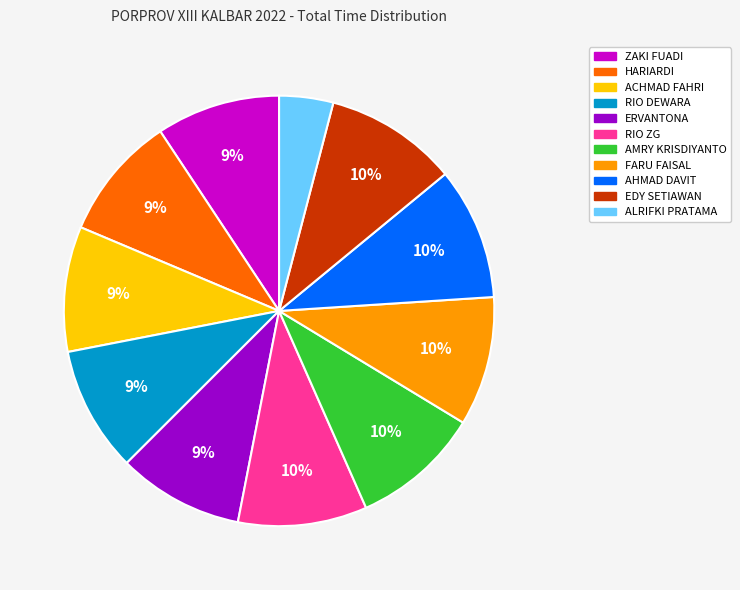

Between ZAKI FUADI and EDY SETIAWAN, which is larger?

EDY SETIAWAN